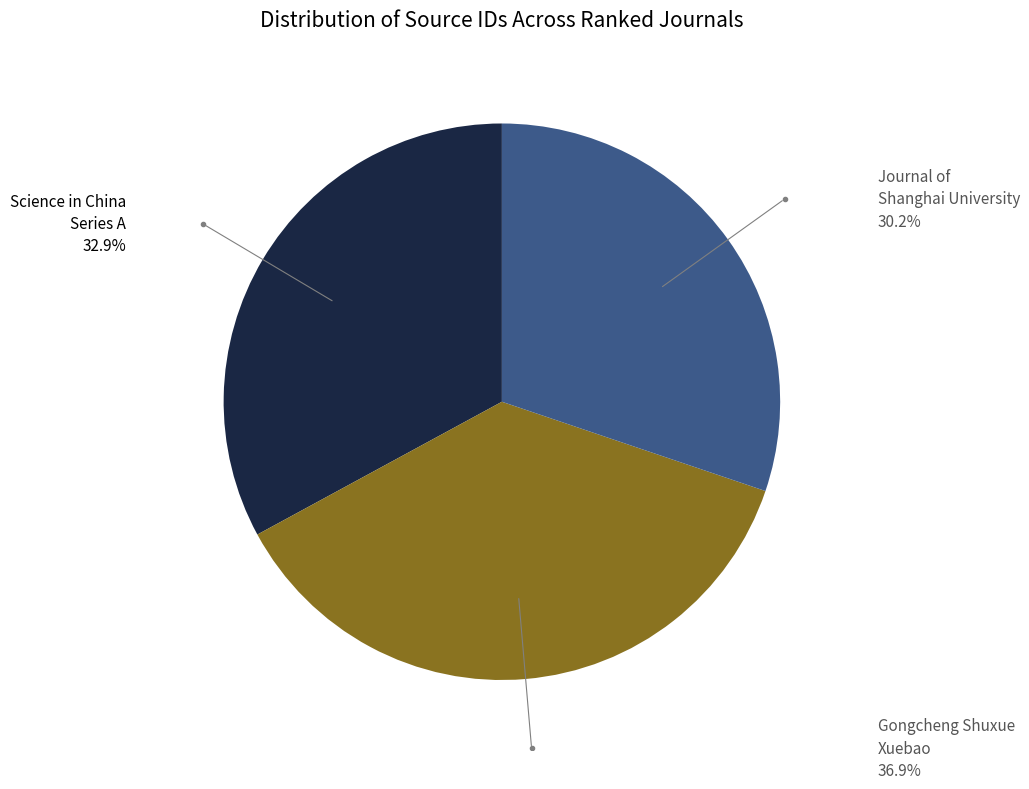

How many slices are in this pie chart?

3